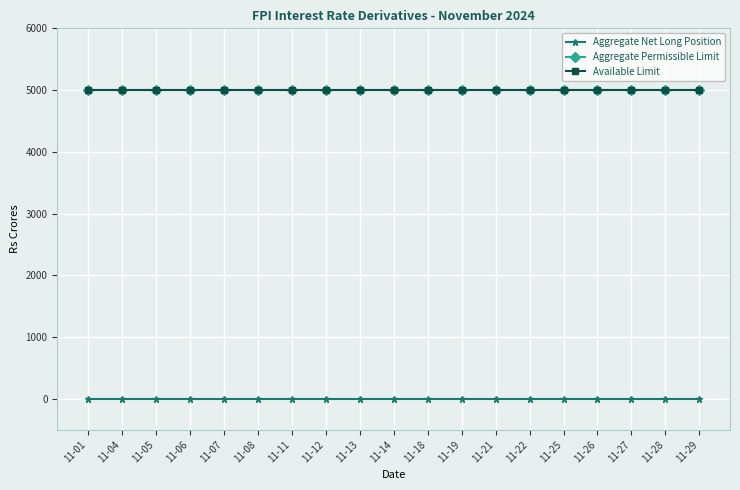

Is this an area chart (filled region under the line)?

No